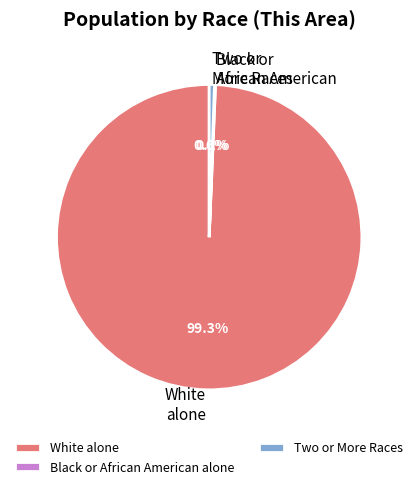

Which category has the biggest portion of the pie?

White alone